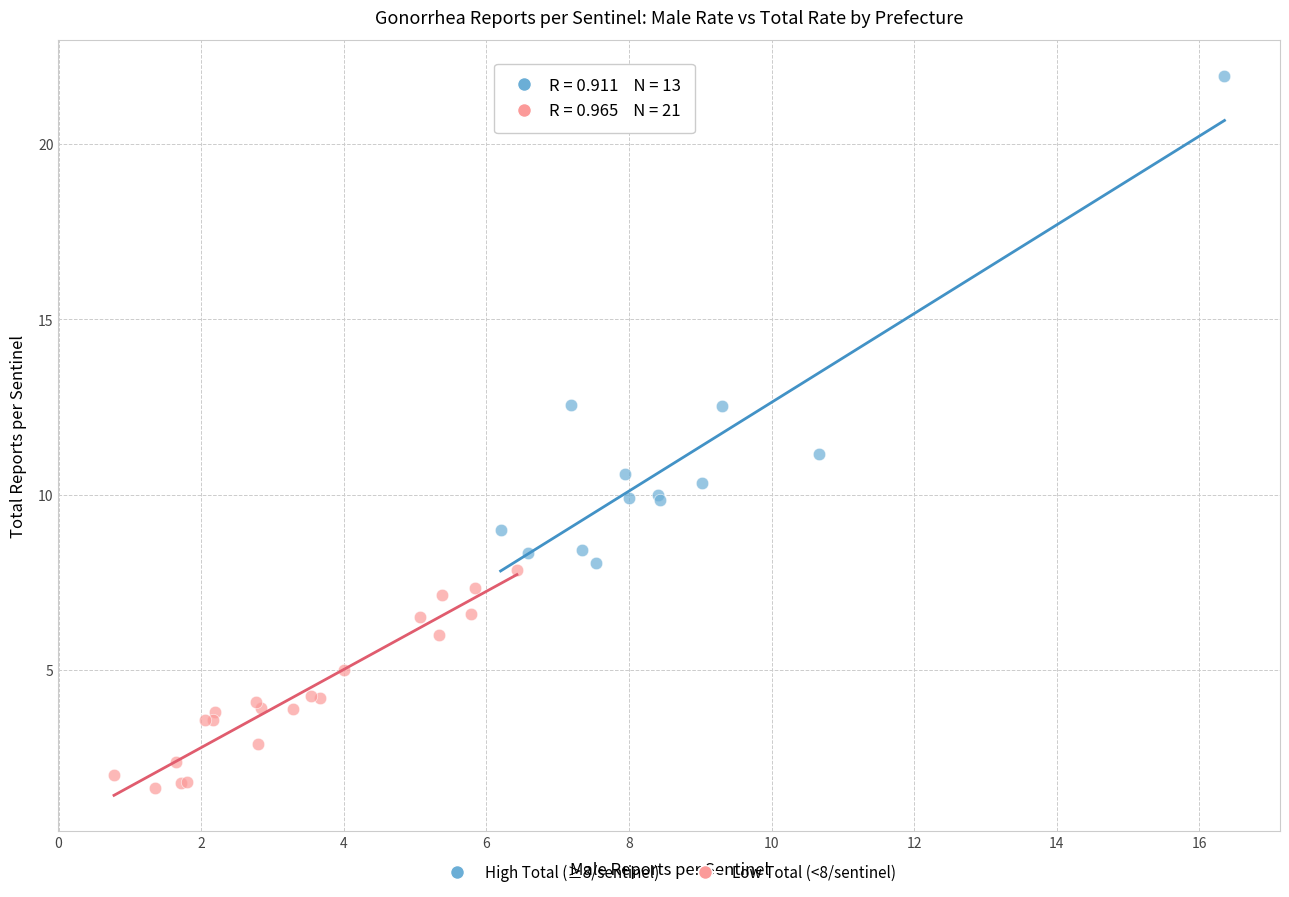

Which series reaches the minimum Y coordinate?

Low Total (<8/sentinel)